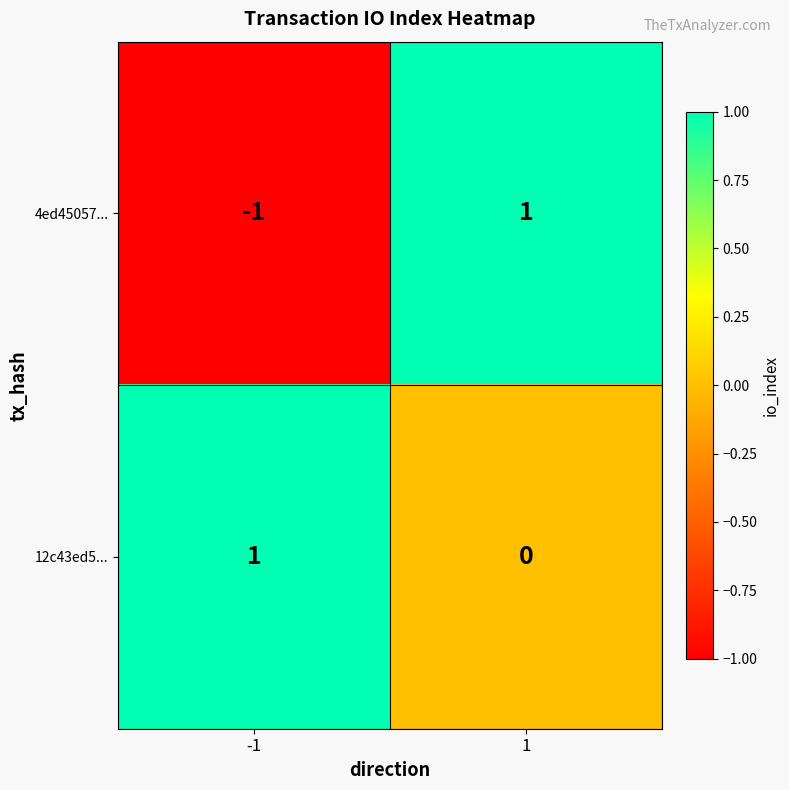

Rank the series at 1 from highest to lowest value.

4ed45057..., 12c43ed5...